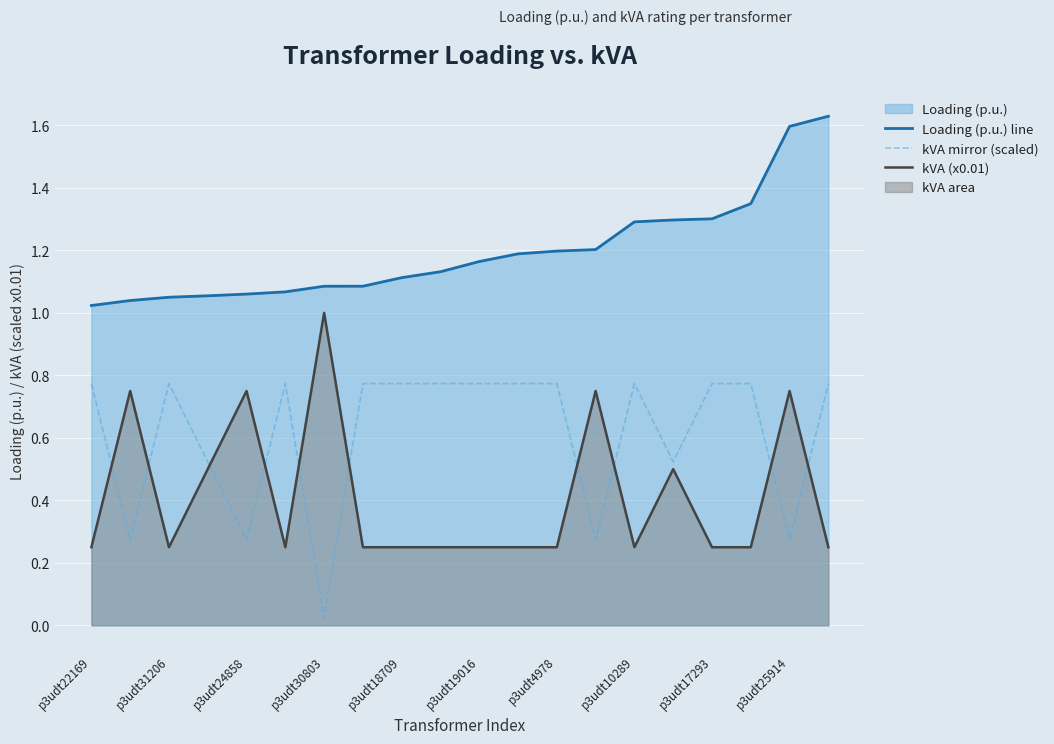

Where is kVA mirror (scaled) nearest to the value 0?

p3udt30803